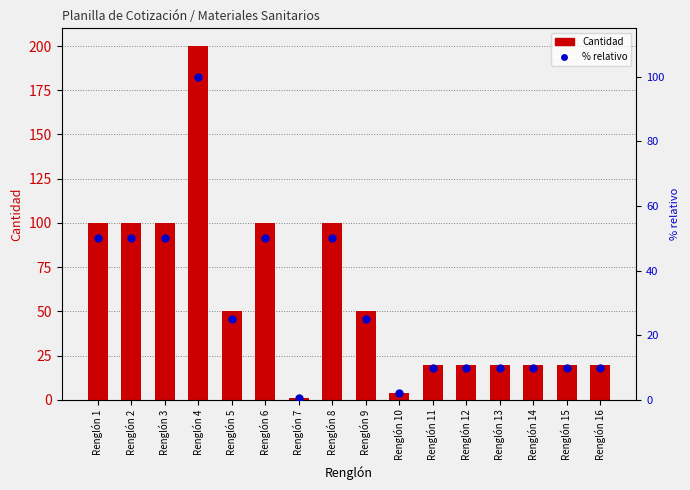

Which series contains the highest Y value?

Cantidad